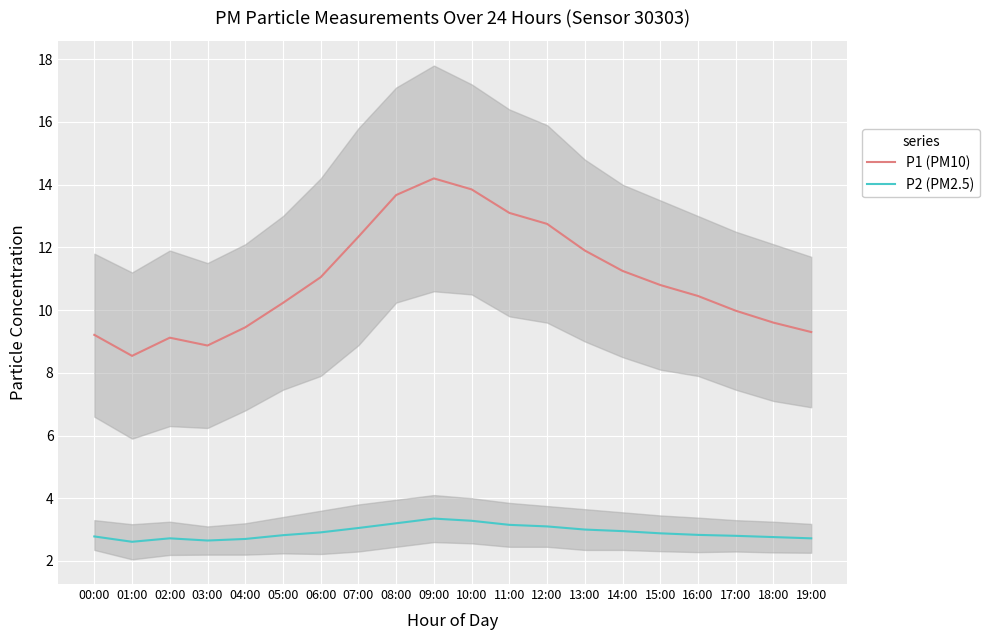

What is the label of the 7th point from the left?

06:00